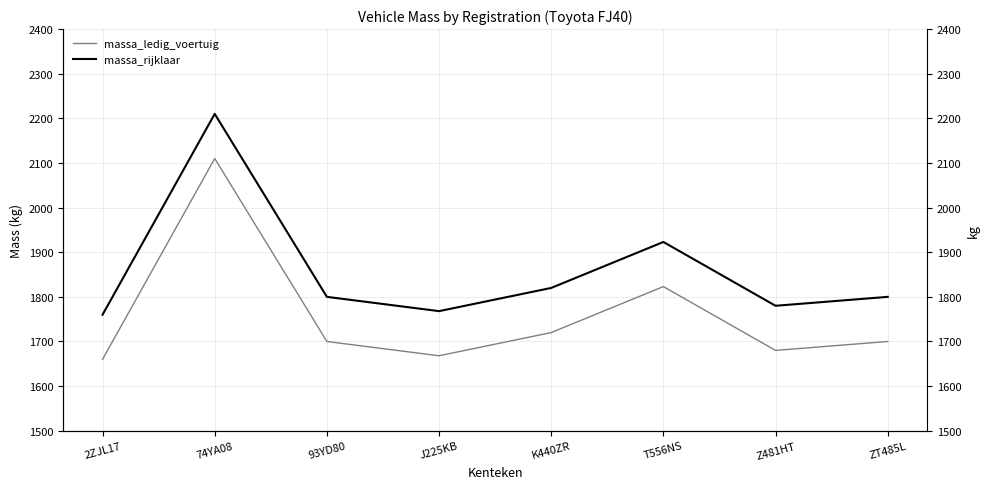

True or false: massa_rijklaar and massa_ledig_voertuig intersect in this chart.

False